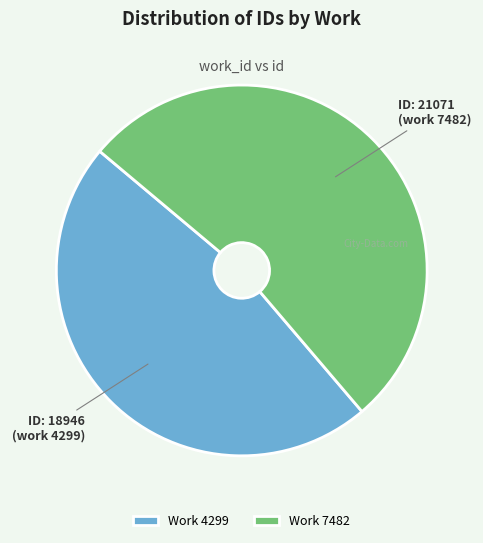

What is the majority slice?

Work 7482